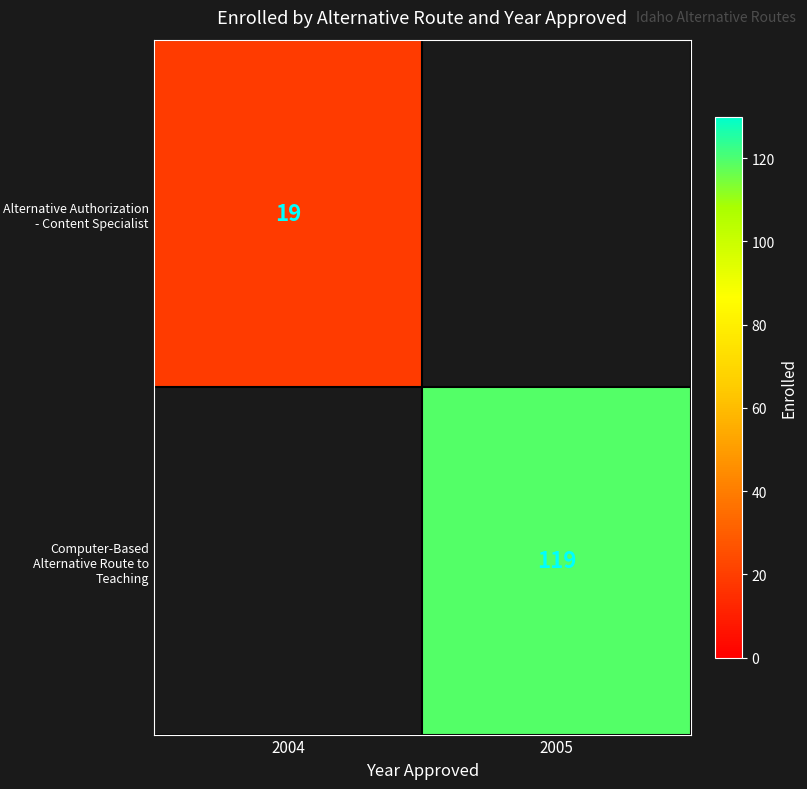

The value of Alternative Authorization - Content Specialist at 2004 is 19. True or false?

True